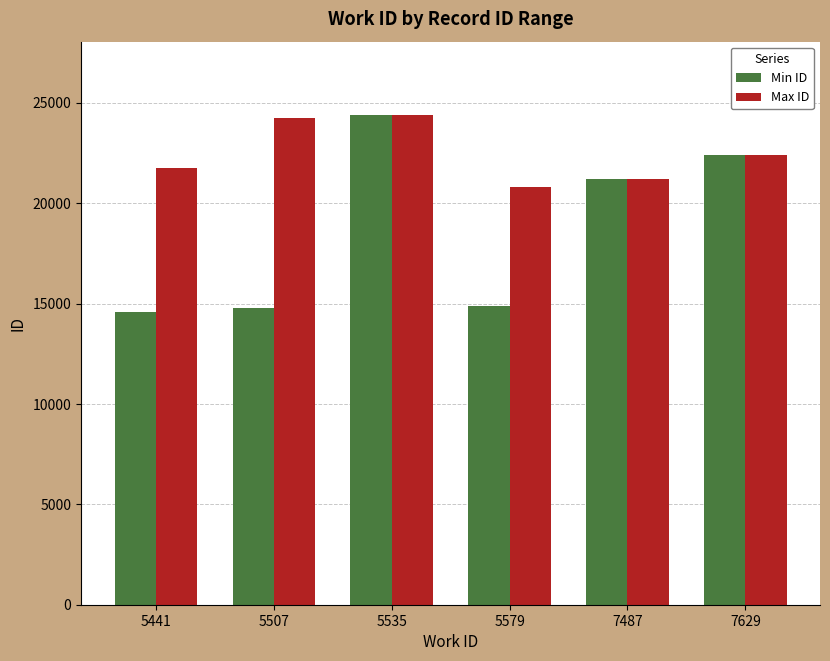

What is the minimum value for Max ID?

20804